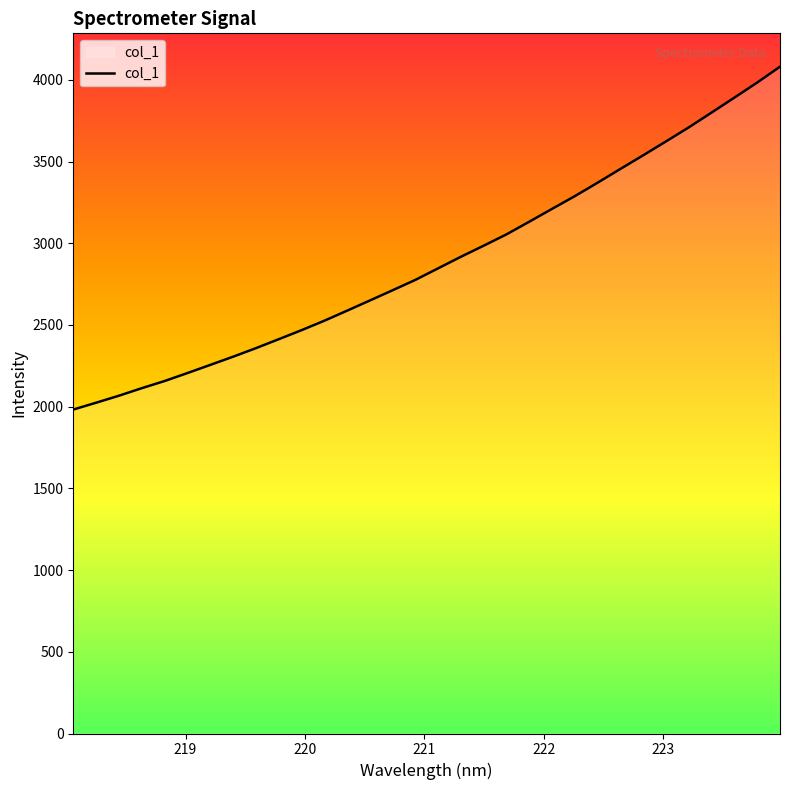

What is the difference between the maximum and minimum values?

2098.1